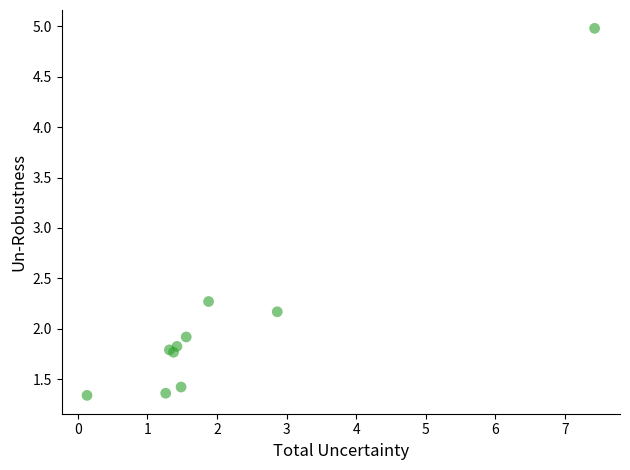

What Y value in the scatter plot is closest to 3?

2.3